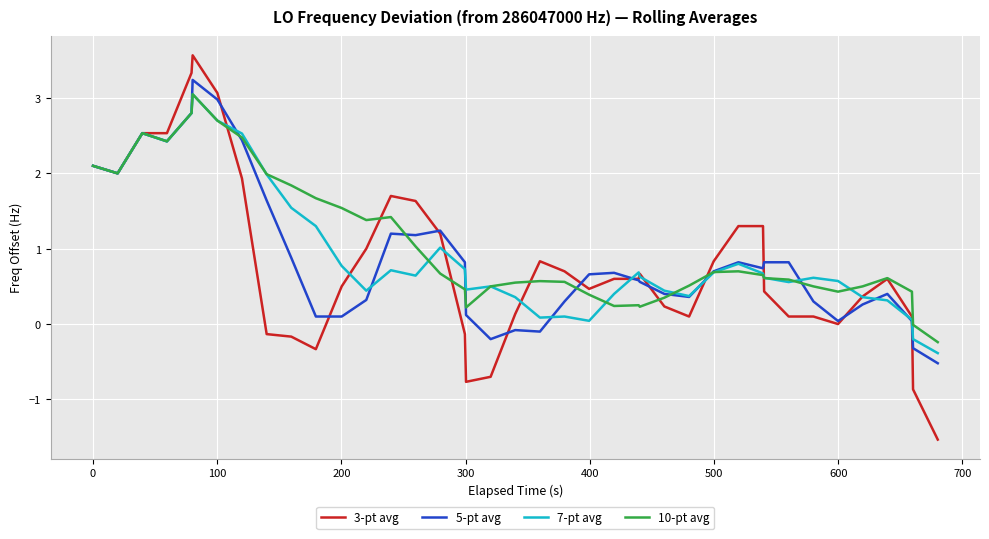

What is the maximum value shown in the chart?

3.6